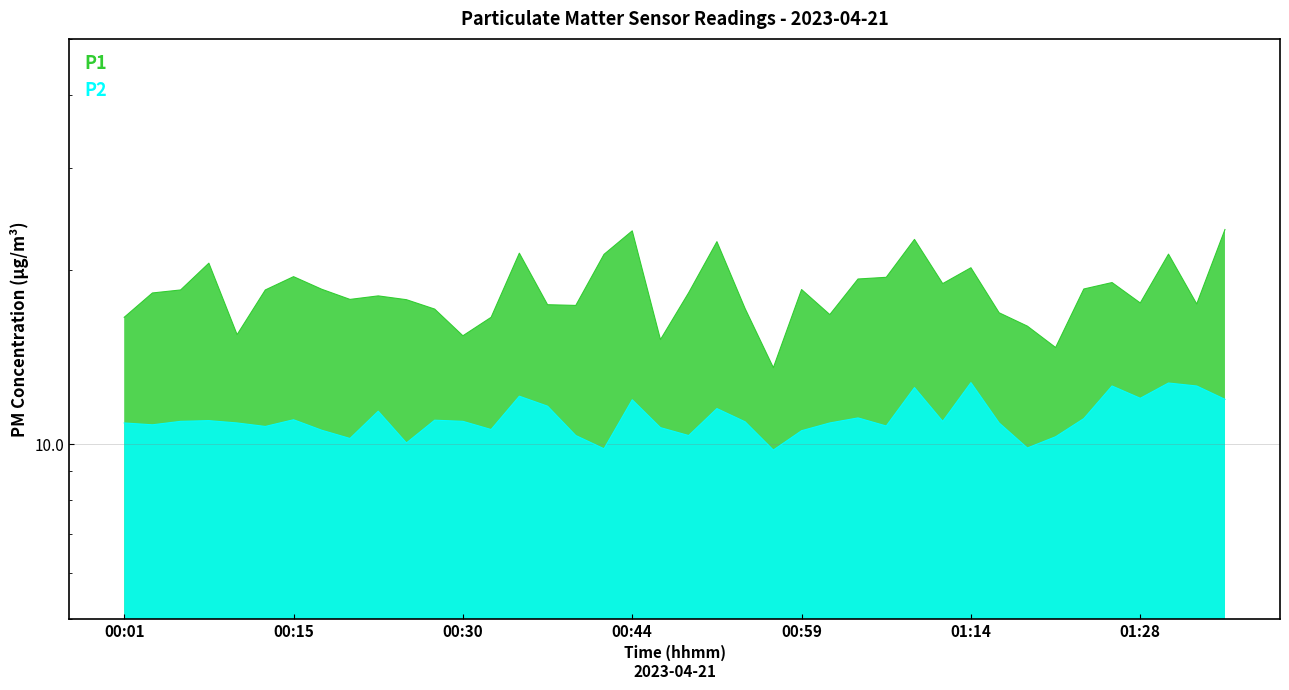

At which category does the chart reach its minimum across all series?

00:57